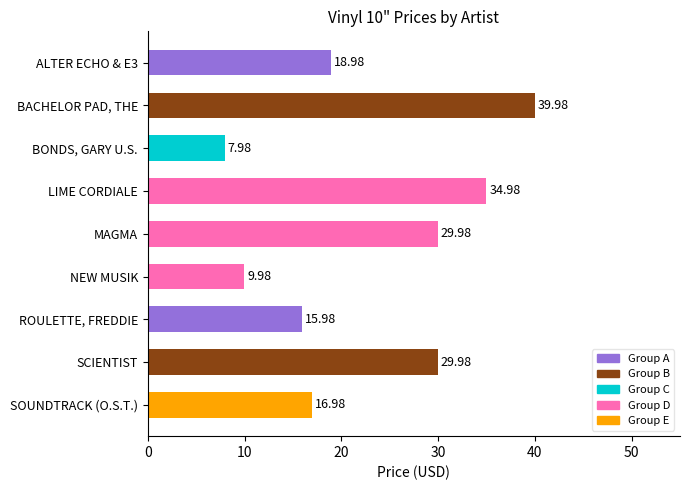

What is the change in value from LIME CORDIALE to NEW MUSIK?

-25.0